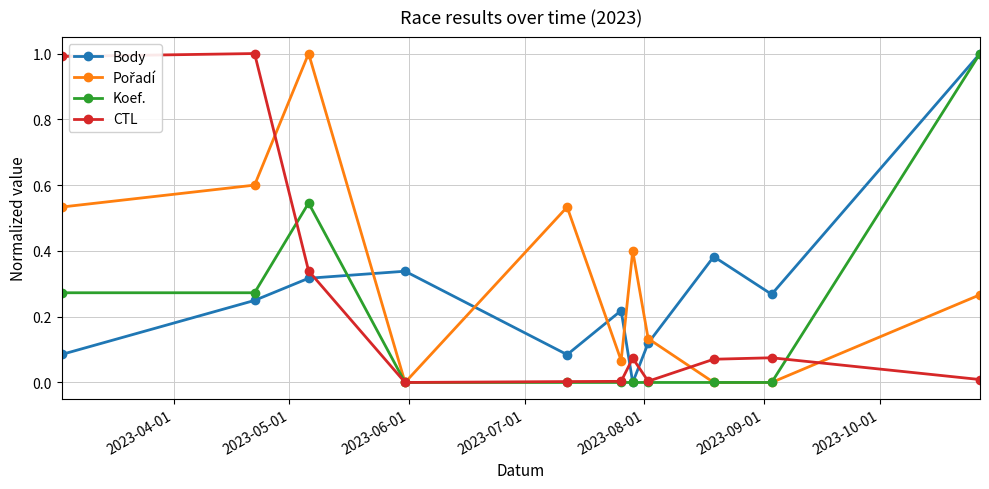

What is the maximum value shown in the chart?

1.0